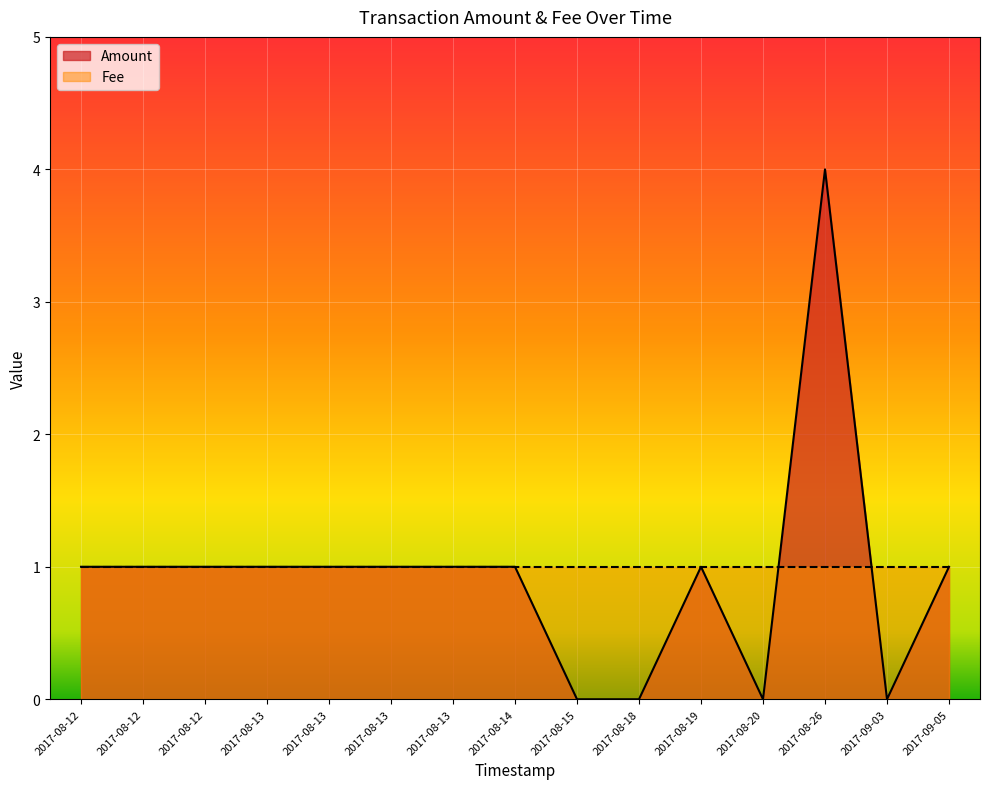

True or false: the data has more than 2 interior local peaks.

False